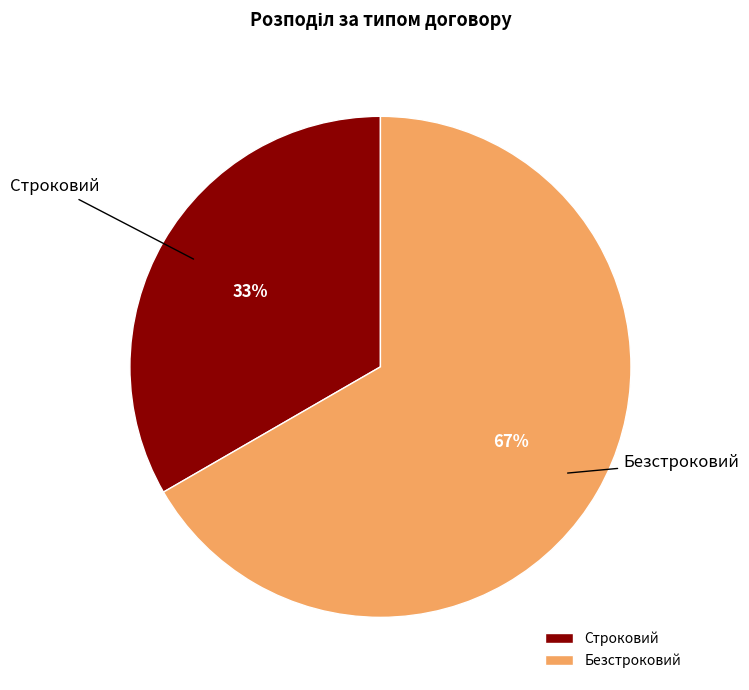

To the nearest percent, what is the average slice percentage?

50%